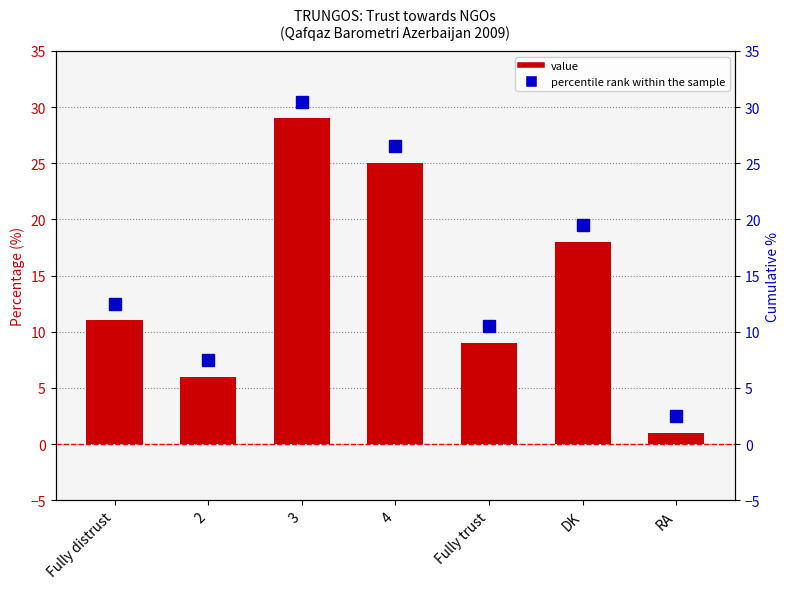

Rank the categories by value from lowest to highest.

RA, 2, Fully trust, Fully distrust, DK, 4, 3